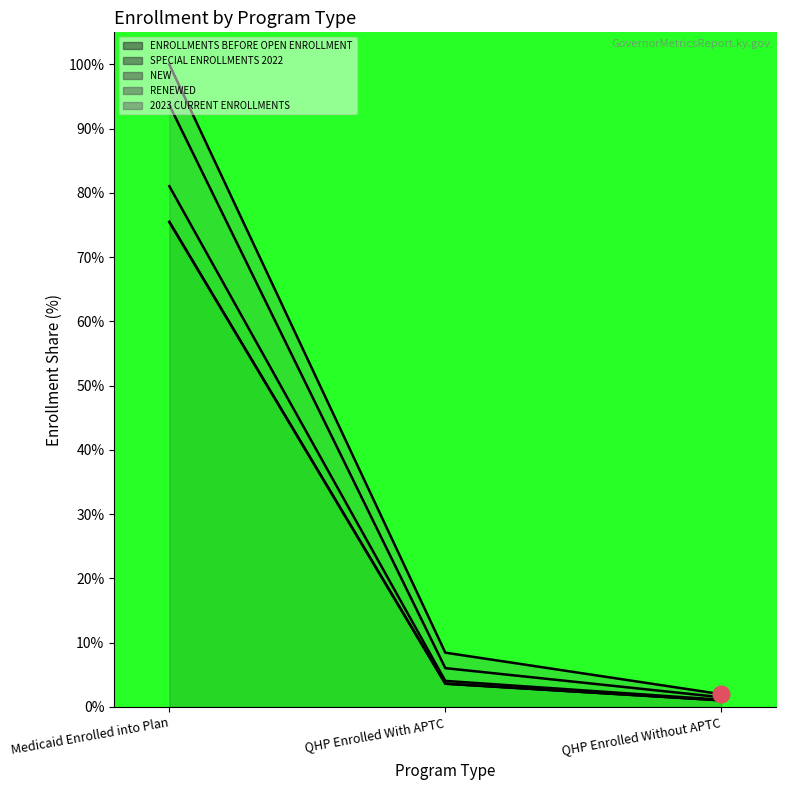

What is the sum of the RENEWED values at QHP Enrolled With APTC and QHP Enrolled Without APTC?

7.6